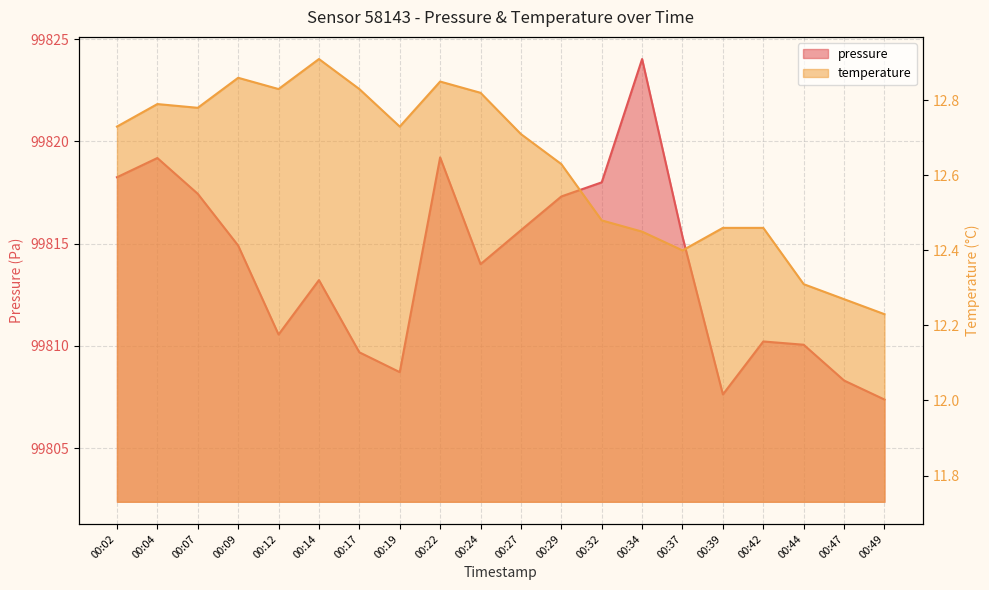

Count the number of data series in this chart.

2